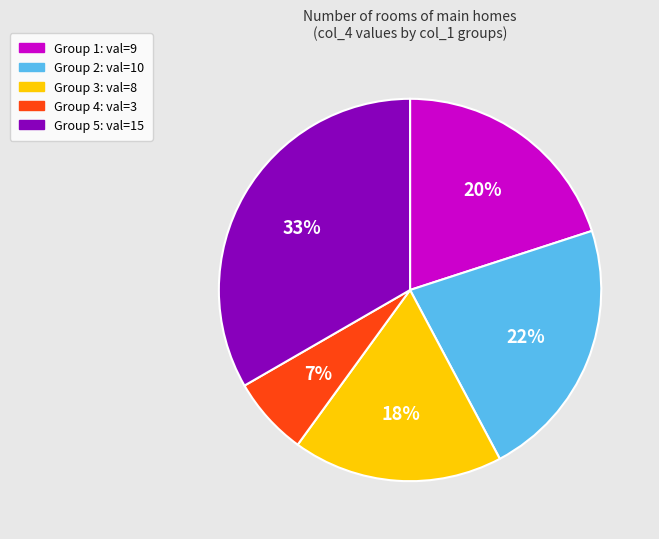

Does any single category account for the majority?

No